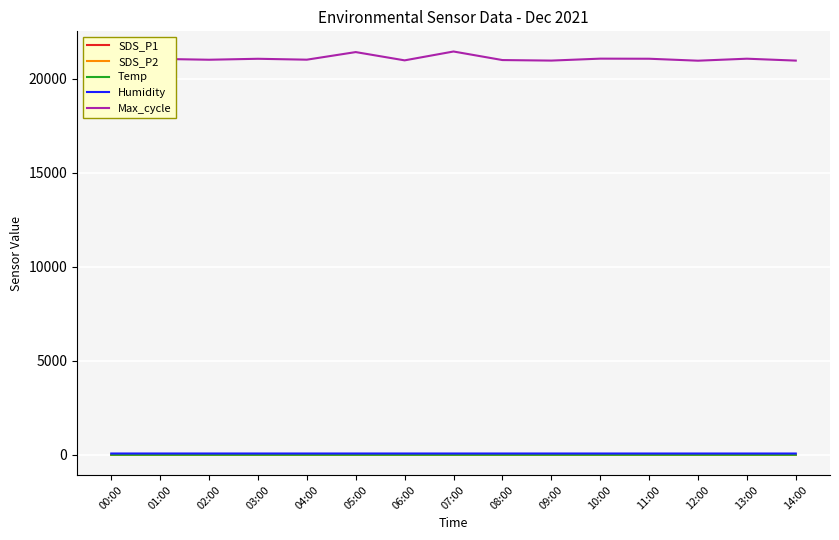

True or false: Max_cycle and Temp intersect in this chart.

False